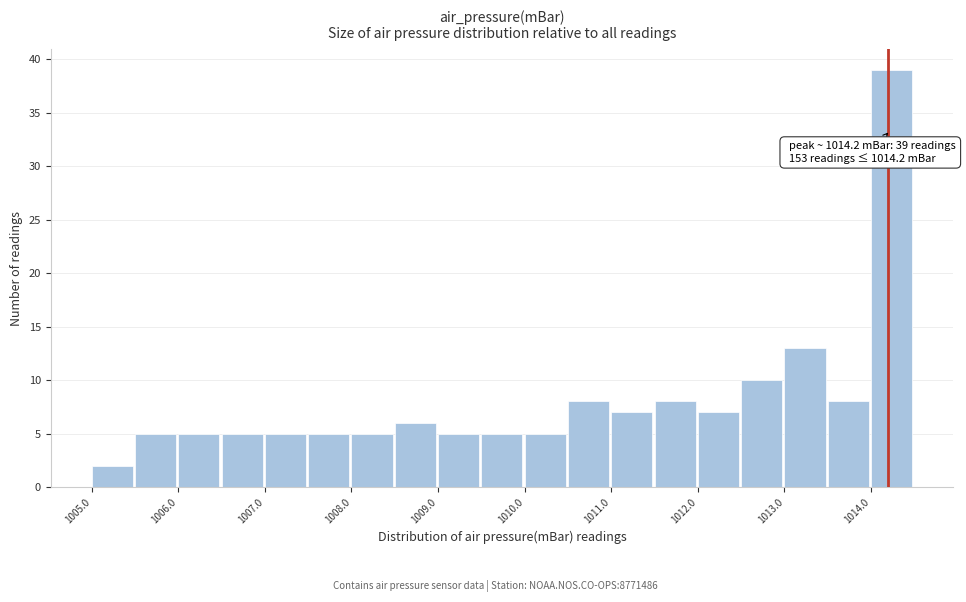

Which range on the x-axis has the tallest bar?

1014.0 to 1014.5